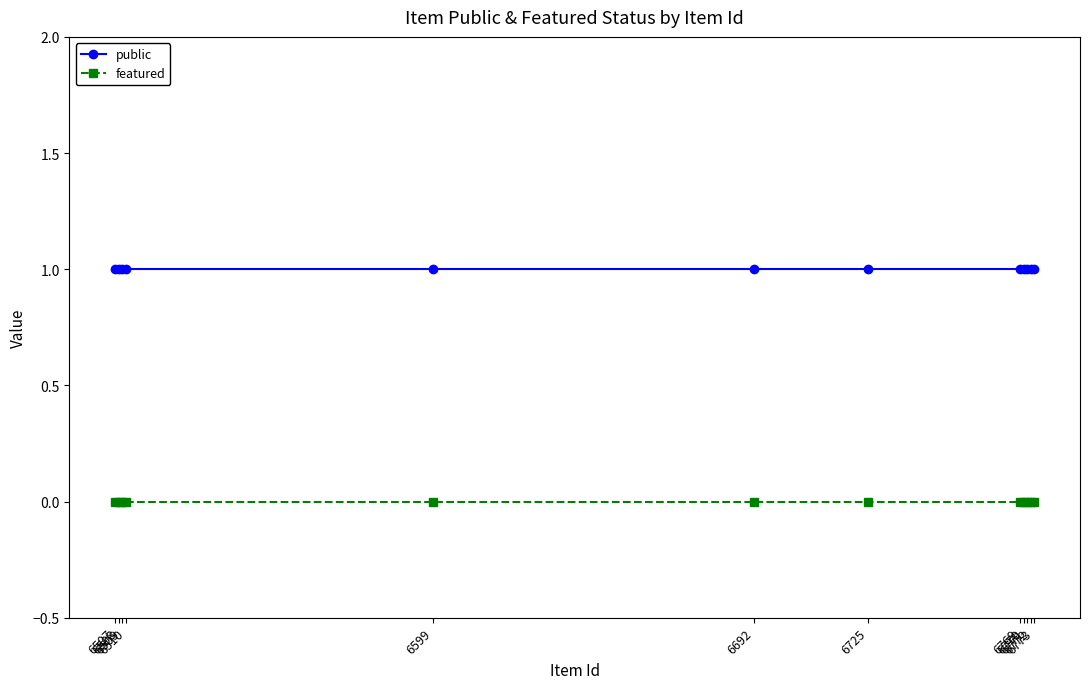

At how many categories does at least one series exceed 0?

12